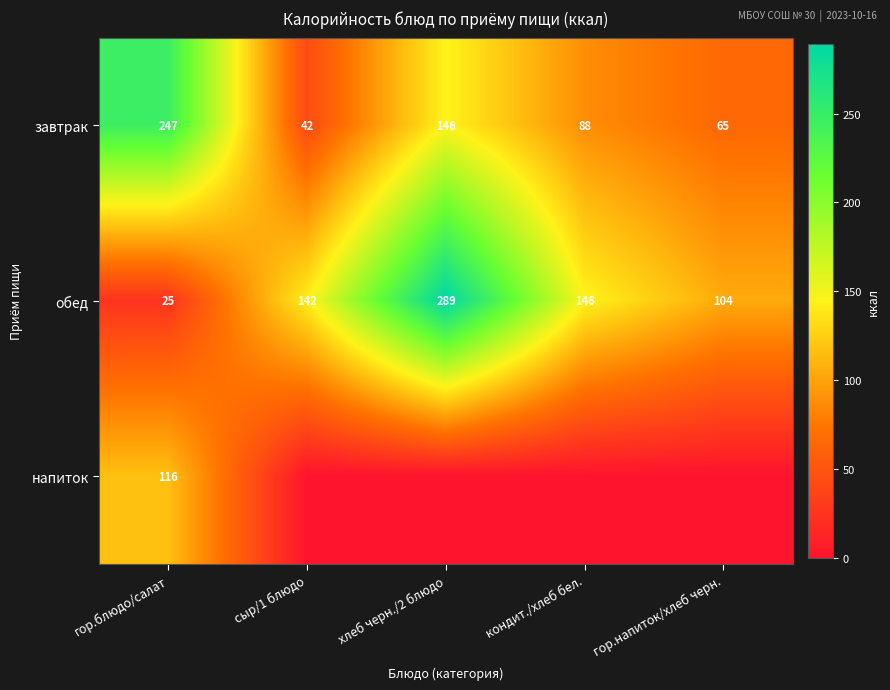

What is the sum of the обед values at сыр/1 блюдо and гор.блюдо/салат?

167